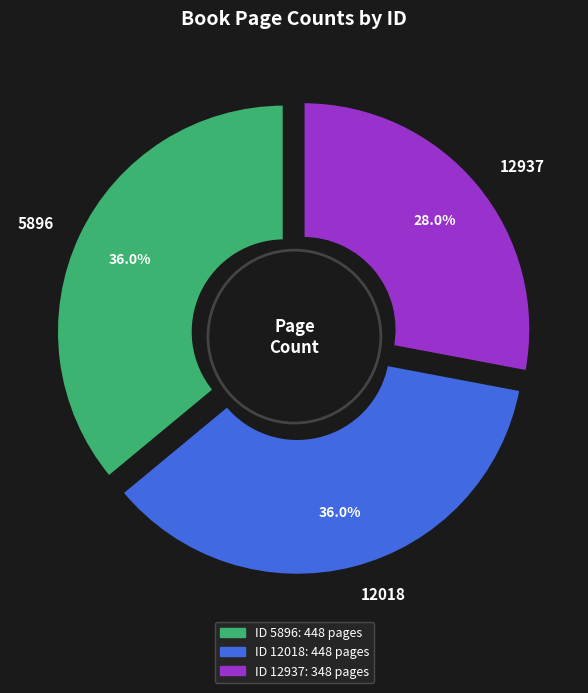

Does any single category account for the majority?

No